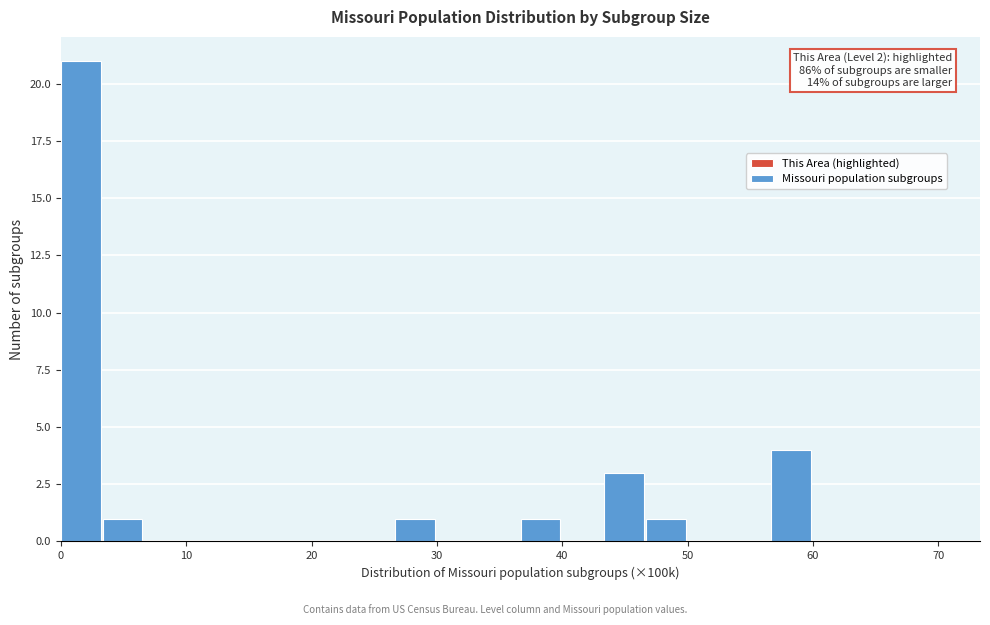

Around what value on the x-axis is the tallest bar? Give the approximate position of its centre, as read against the axis.

2